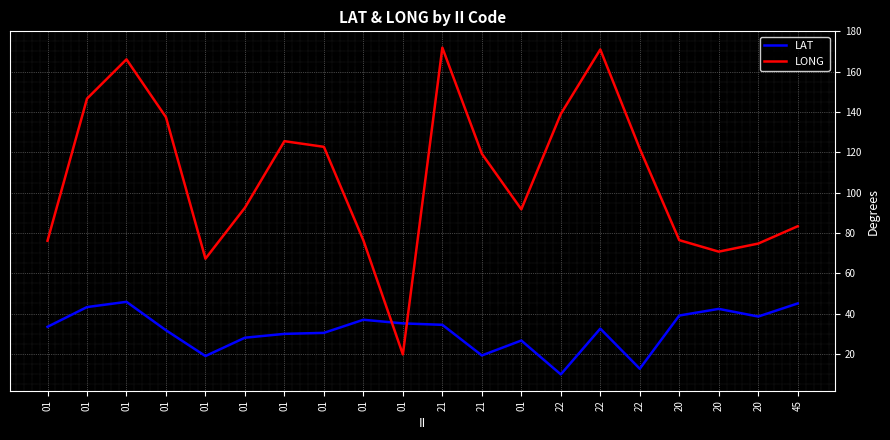

The LONG series shows 166.1 at 01. True or false?

True